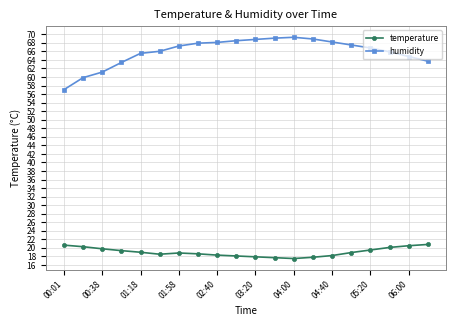

What is the value of the humidity point at the 20th from the left?

63.7